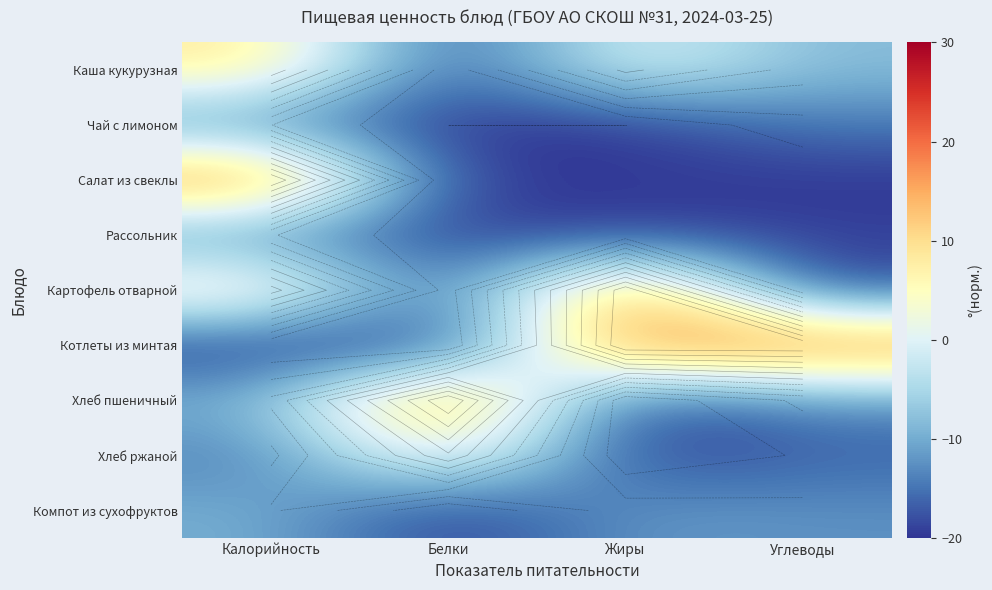

Which series has the widest spread of values?

Салат из свеклы